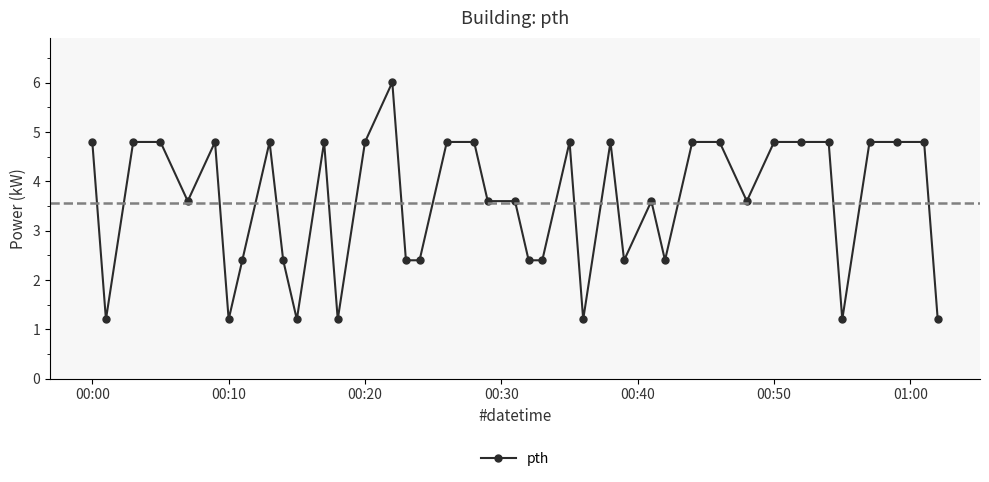

What is the maximum value shown in the chart?

6.0